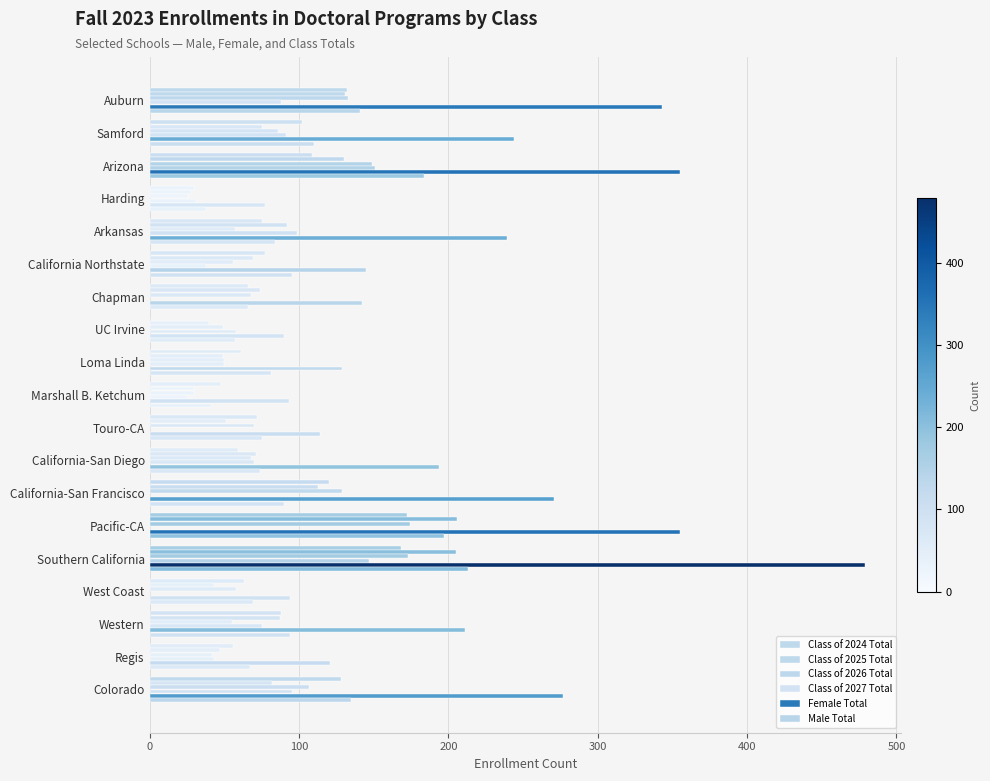

Reading left to right, list all the values displayed in this chart.

Class of 2024 Total: 132	102	109	30	75	77	66	0	61	48	72	59	120	172	168	63	88	56	128
Class of 2025 Total: 131	75	130	28	92	69	74	40	49	30	51	71	113	206	205	43	87	47	82
Class of 2026 Total: 133	86	149	26	57	56	68	49	50	30	70	68	129	174	173	58	55	42	107
Class of 2027 Total: 88	91	151	31	99	38	0	58	50	26	0	70	0	0	147	0	75	43	95
Female Total: 343	244	355	77	239	145	142	90	129	93	114	194	271	355	479	94	211	121	277
Male Total: 141	110	184	38	84	95	66	57	81	41	75	74	90	197	213	69	94	67	135